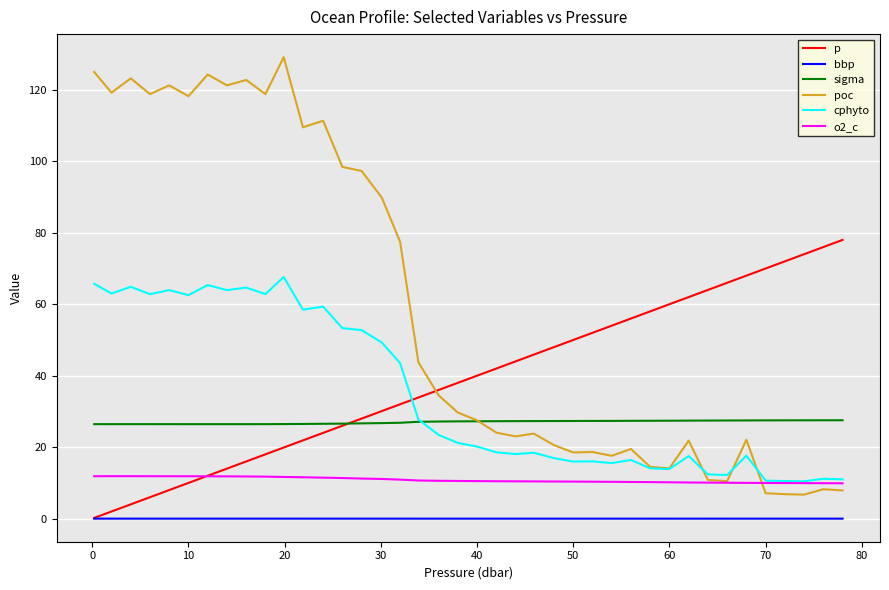

What is the maximum value for p?

78.0